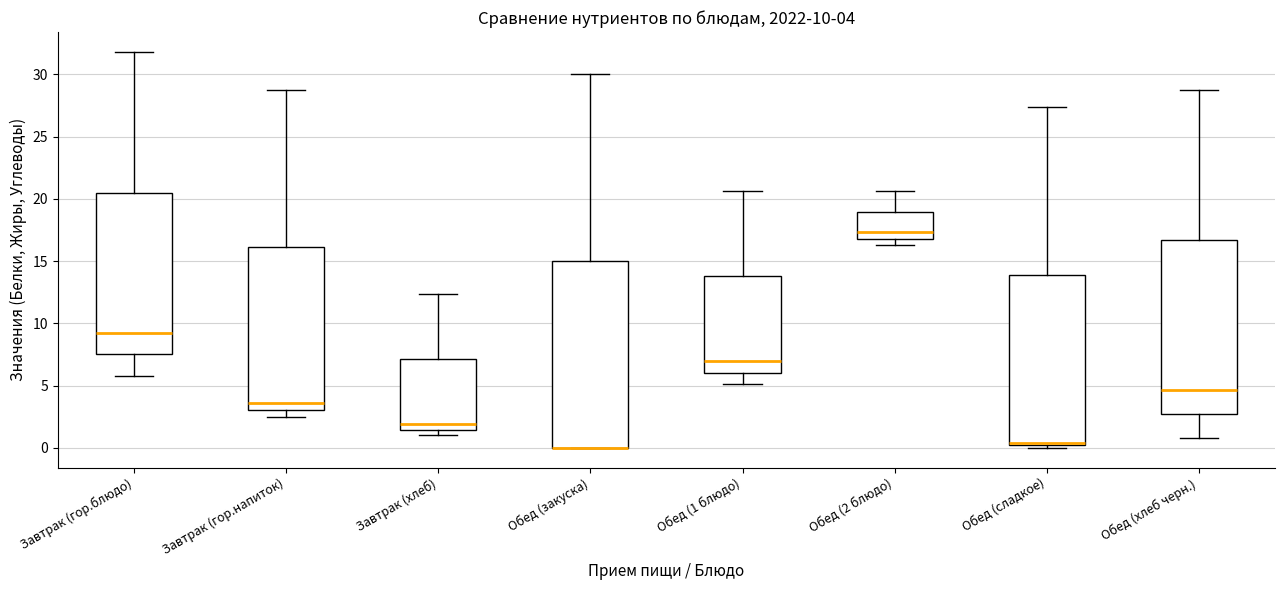

Comparing the boxes themselves (not the whiskers), which one is the tallest?

Обед (закуска)